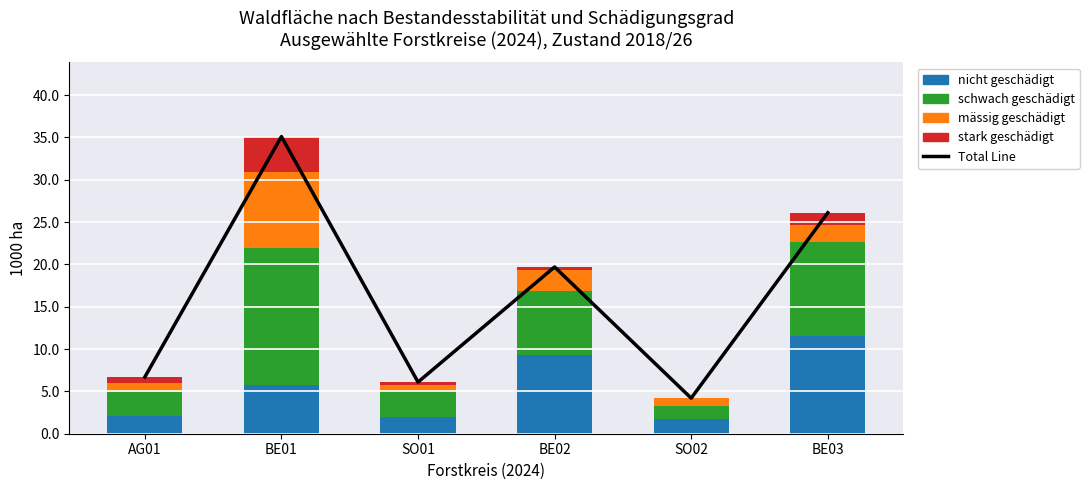

Reading left to right, what are all the values shown in this chart?

Total Line: AG01=6.7	BE01=35.1	SO01=6.1	BE02=19.7	SO02=4.2	BE03=26.1
nicht geschädigt: AG01=2.1	BE01=5.8	SO01=2.0	BE02=9.3	SO02=1.7	BE03=11.6
schwach geschädigt: AG01=2.8	BE01=16.1	SO01=3.0	BE02=7.5	SO02=1.6	BE03=11.0
mässig geschädigt: AG01=1.1	BE01=9.0	SO01=0.7	BE02=2.5	SO02=0.9	BE03=2.1
stark geschädigt: AG01=0.7	BE01=4.2	SO01=0.4	BE02=0.4	SO02=0.0	BE03=1.4